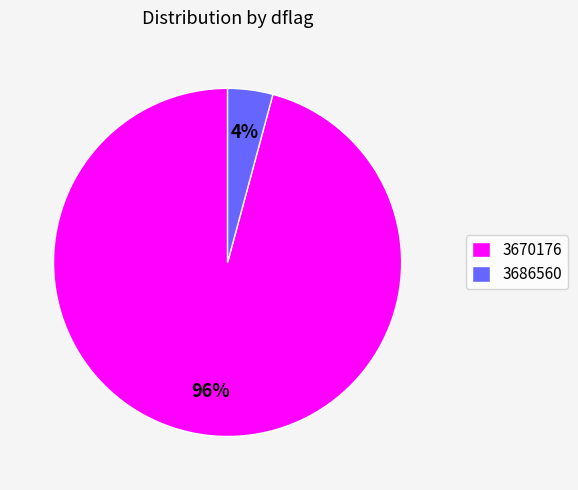

Between 3686560 and 3670176, which is larger?

3670176